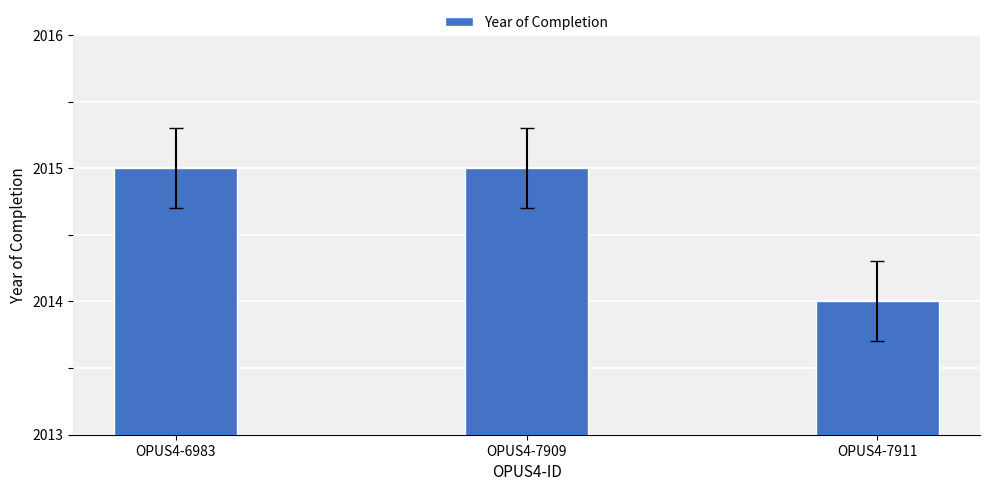

Where is the data nearest to the value 2014?

OPUS4-7911